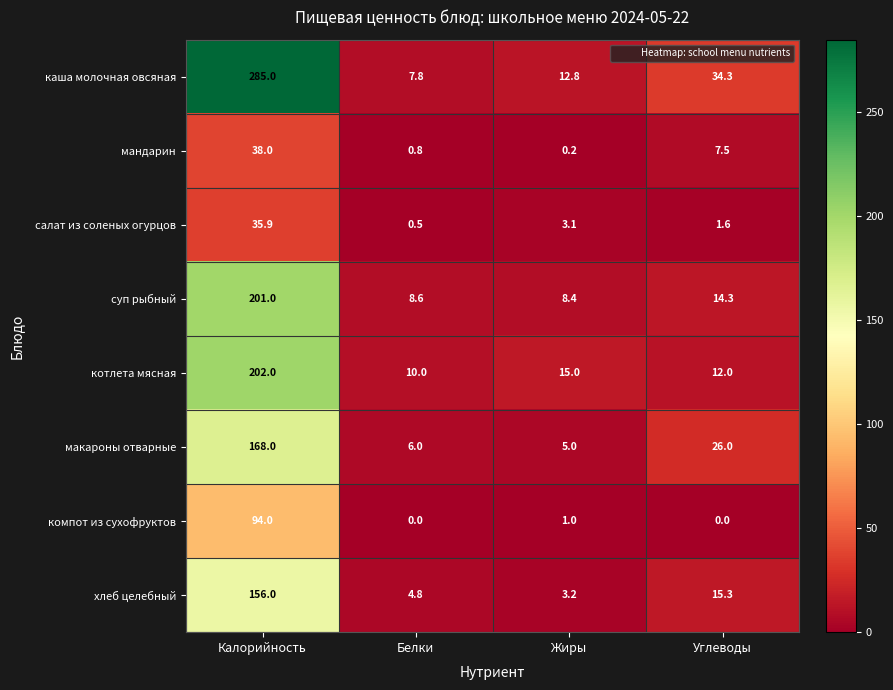

Rank the series by their maximum value, from lowest to highest.

салат из соленых огурцов, мандарин, компот из сухофруктов, хлеб целебный, макароны отварные, суп рыбный, котлета мясная, каша молочная овсяная